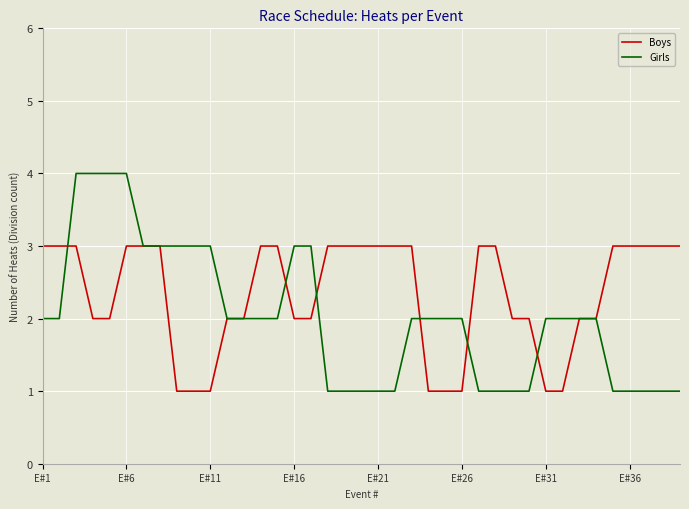

What is the highest value of the Boys series?

3